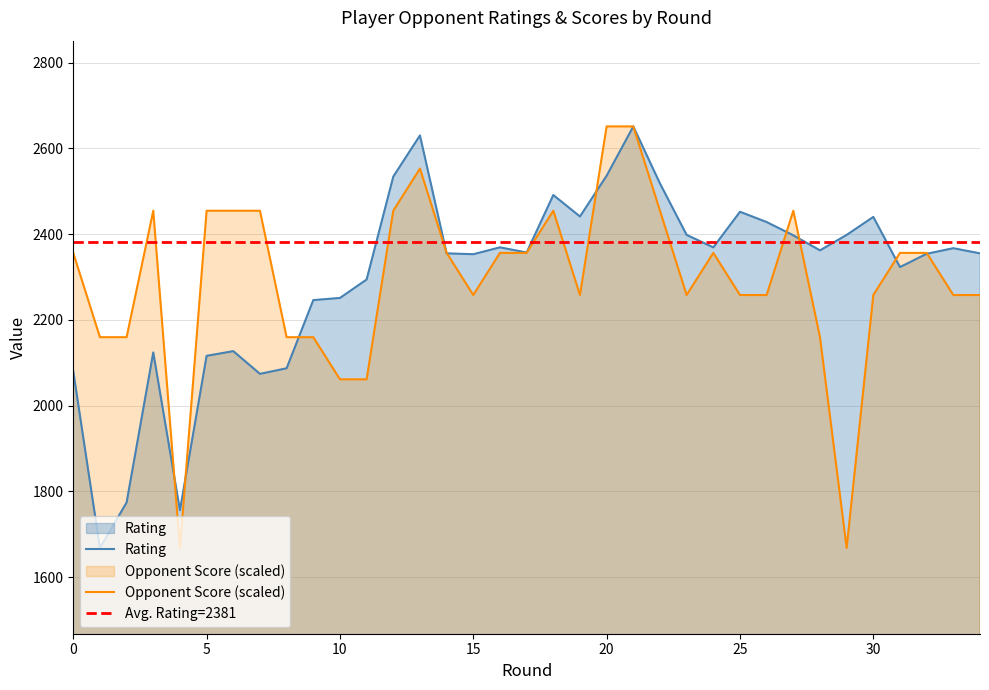

What is the minimum value for Opponent Score (scaled)?

1668.0